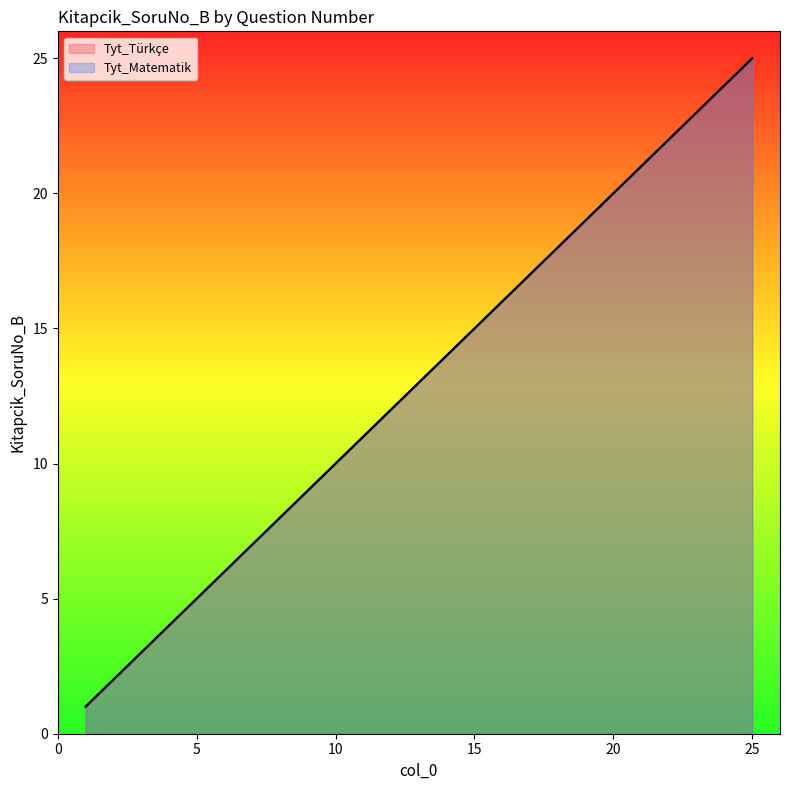

The Tyt_Matematik series shows 5 at 4. True or false?

False